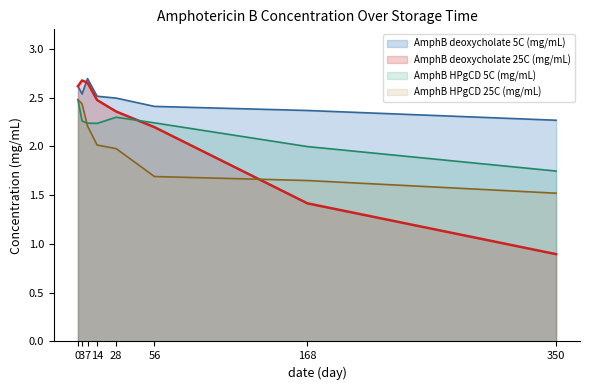

True or false: AmphB deoxycholate 5C (mg/mL) and AmphB HPgCD 5C (mg/mL) intersect in this chart.

False